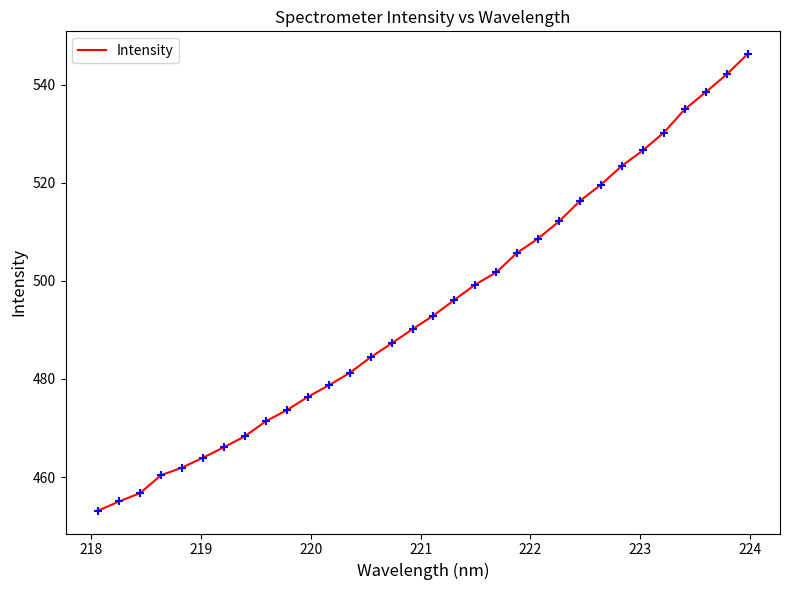

What is the difference between the maximum and minimum values?

93.0